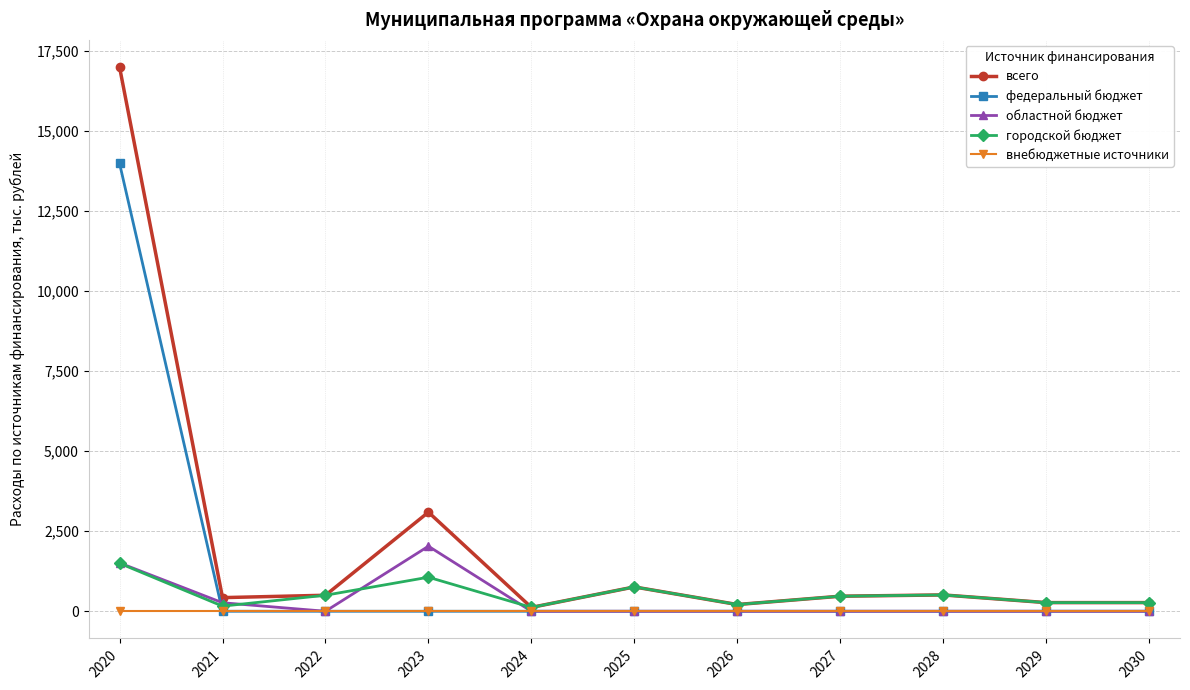

Where is the first local maximum for городской бюджет?

2023